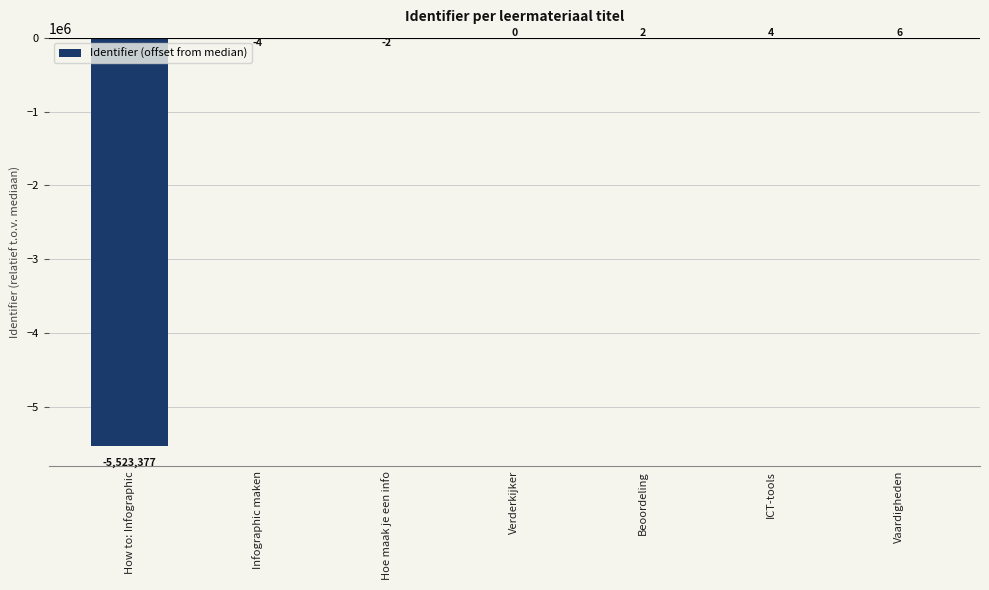

Reading right to left, transcribe all the data shown in this chart.

Vaardigheden=6	ICT-tools=4	Beoordeling=2	Verderkijker=0	Hoe maak je een info=-2	Infographic maken=-4	How to: Infographic=-5523377